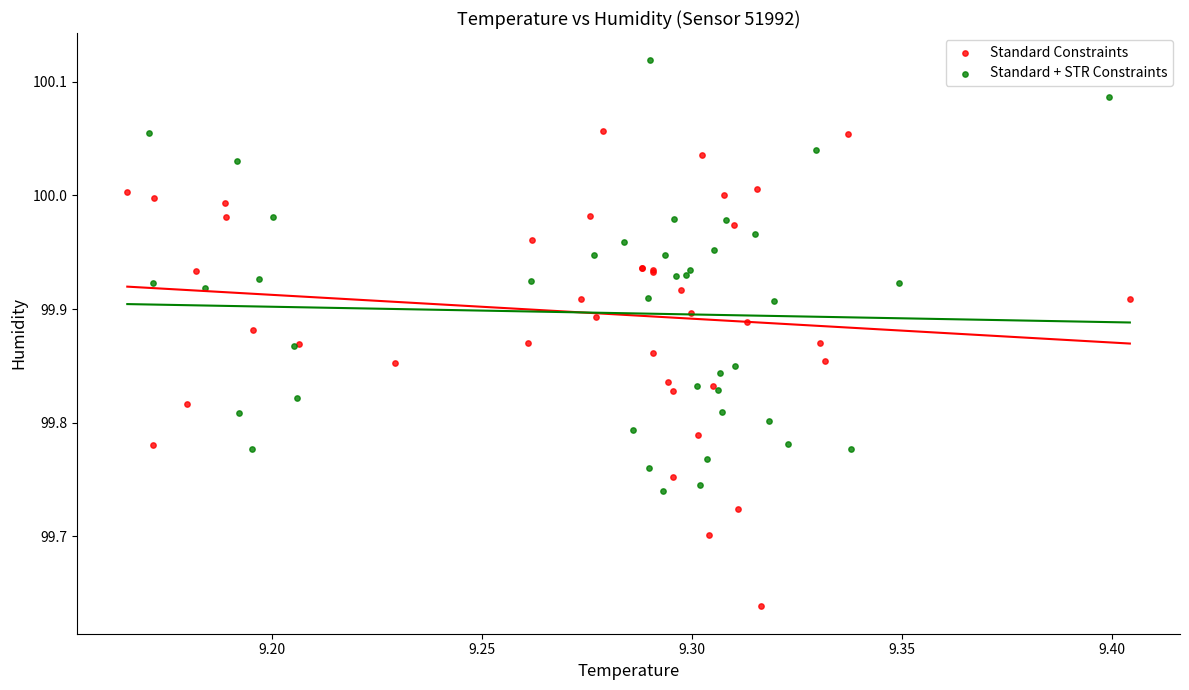

What are all the series names shown in the legend?

Standard Constraints, Standard + STR Constraints